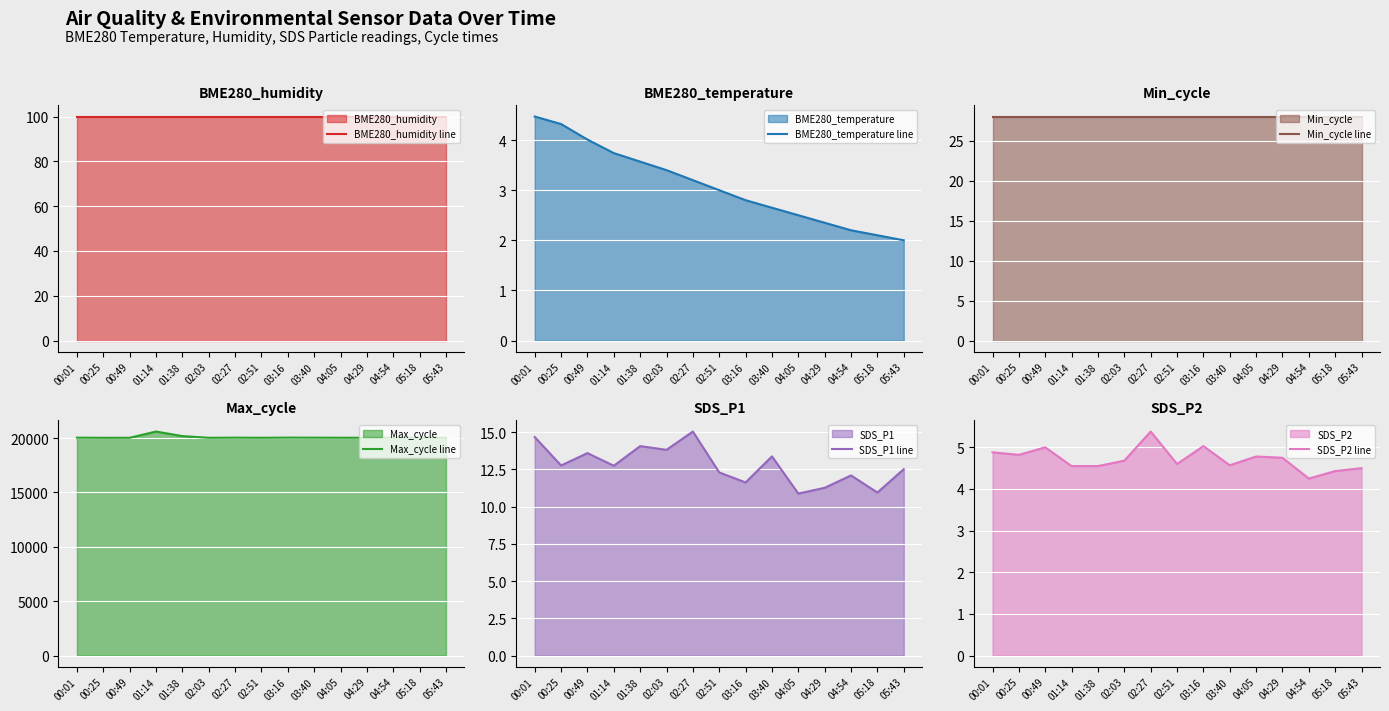

What is the maximum value shown in the chart?

20599.0